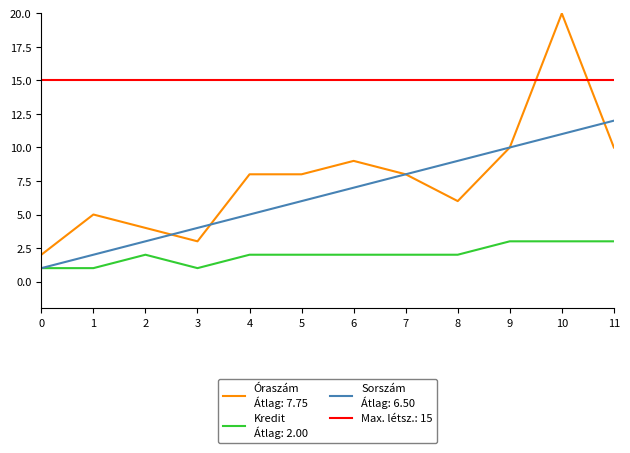

At which category is the sum across all series the highest?

10